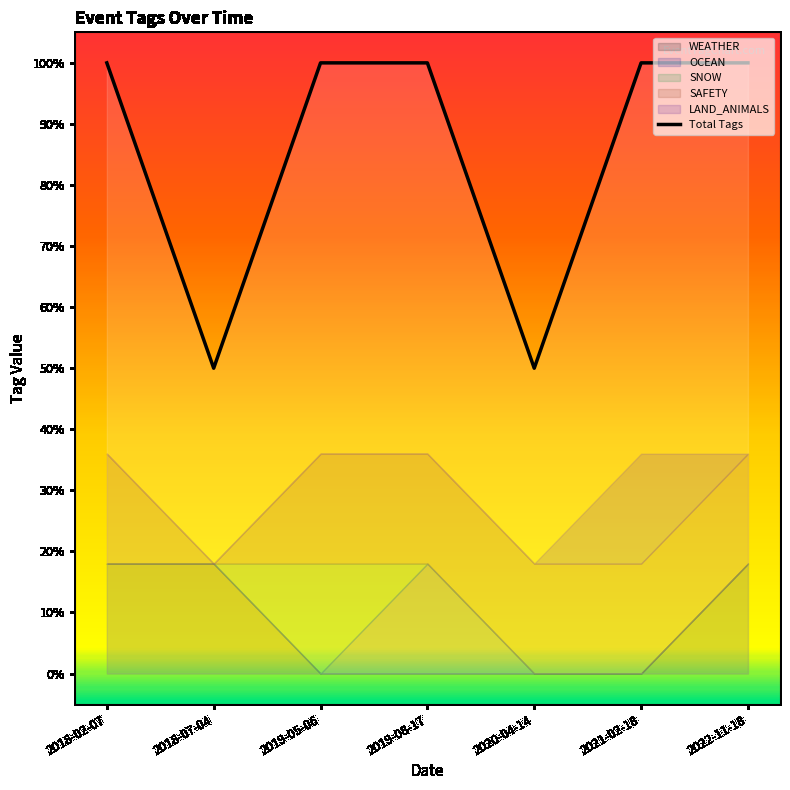

How many interior local valleys (lower than both neighbors) does the data have?

2